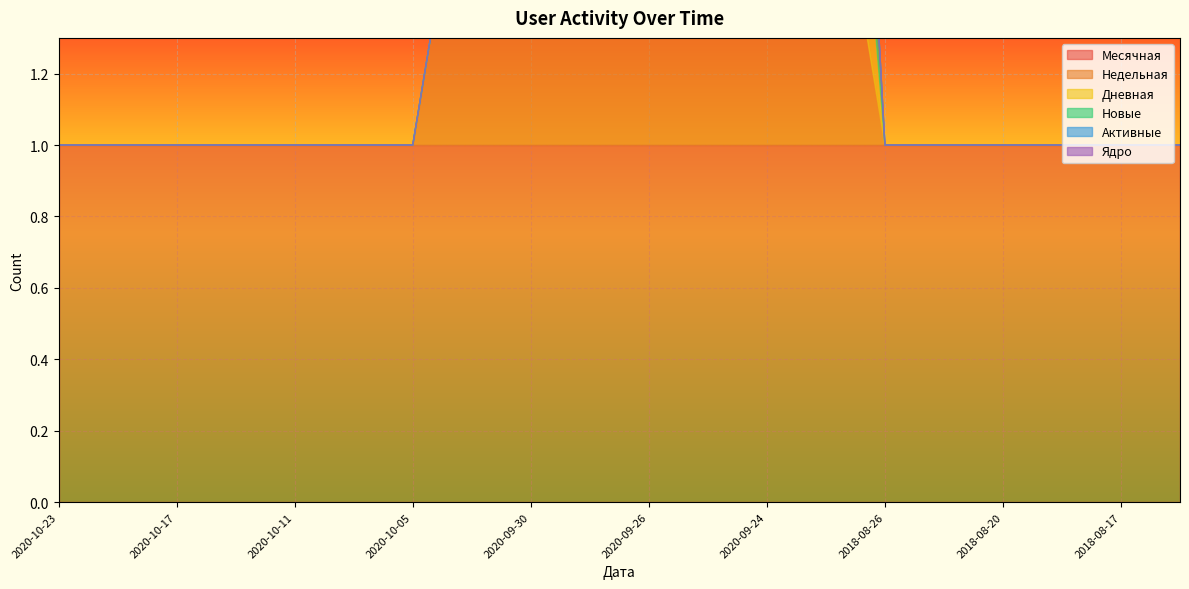

What is the difference between the Недельная values at 2020-09-28 and 2020-10-08?

1